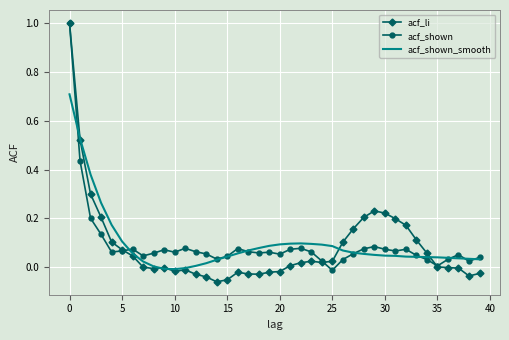

What is the maximum value for acf_li?

1.0